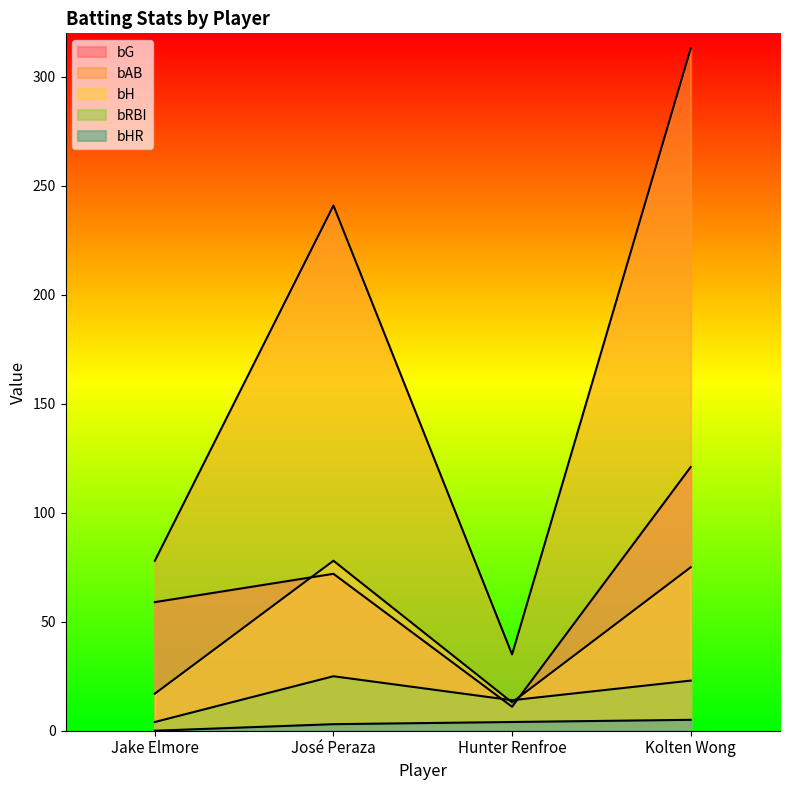

In bAB, how many points are higher than both neighbors (excluding endpoints)?

1